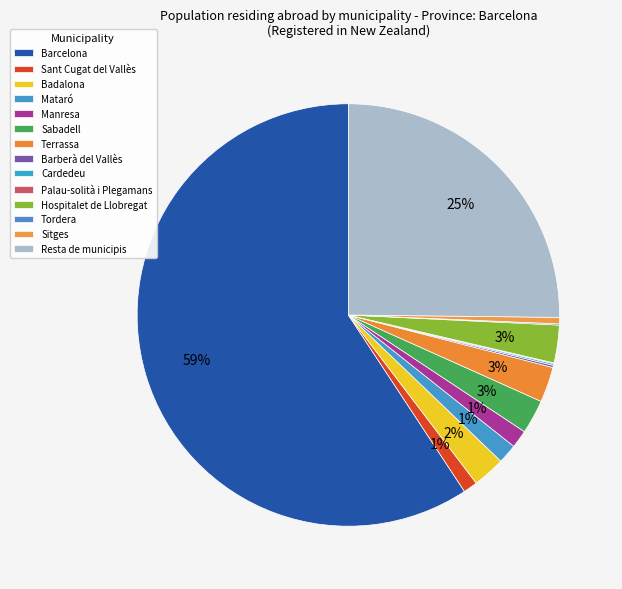

Is it true that Tordera is 8% of the pie?

False